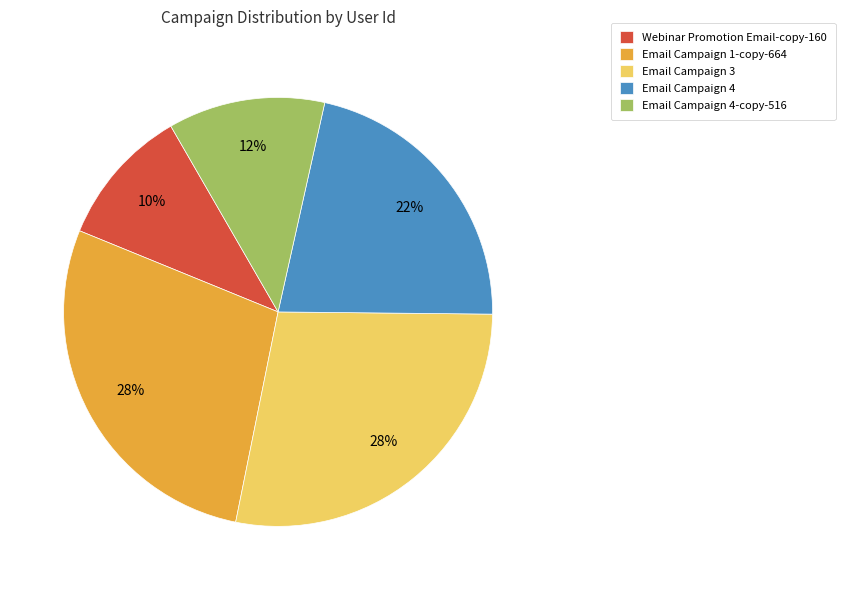

What is the smallest slice in the pie chart?

Webinar Promotion Email-copy-160